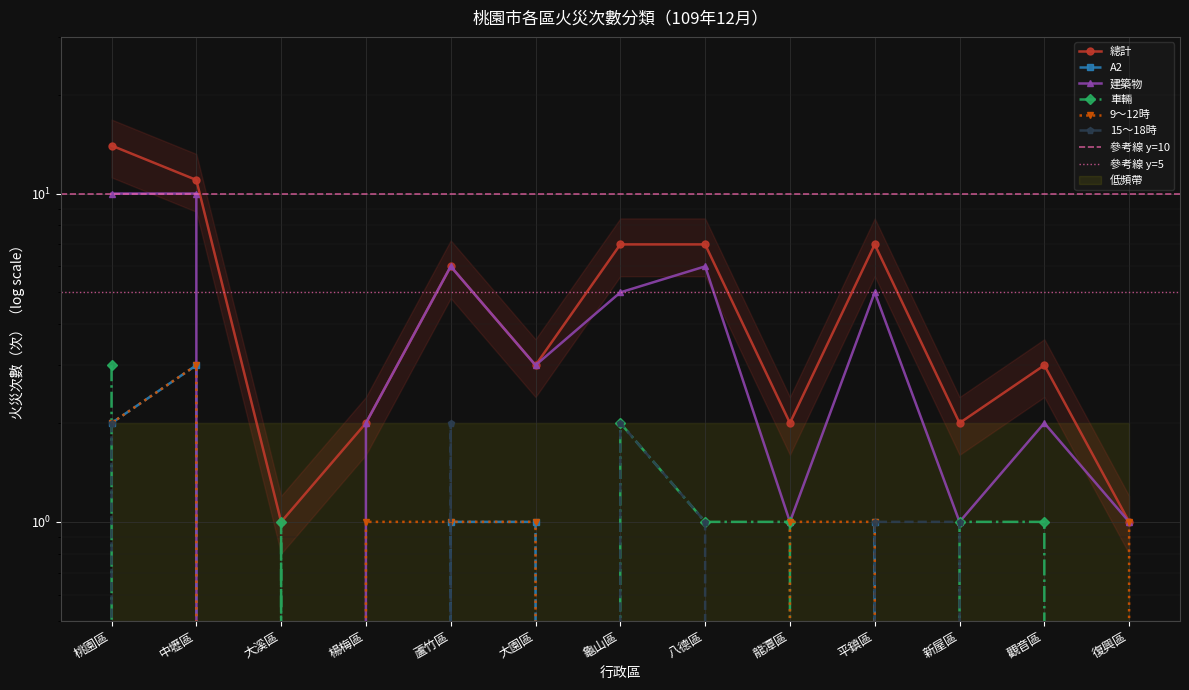

At which label does 建築物 first exceed 3?

桃園區